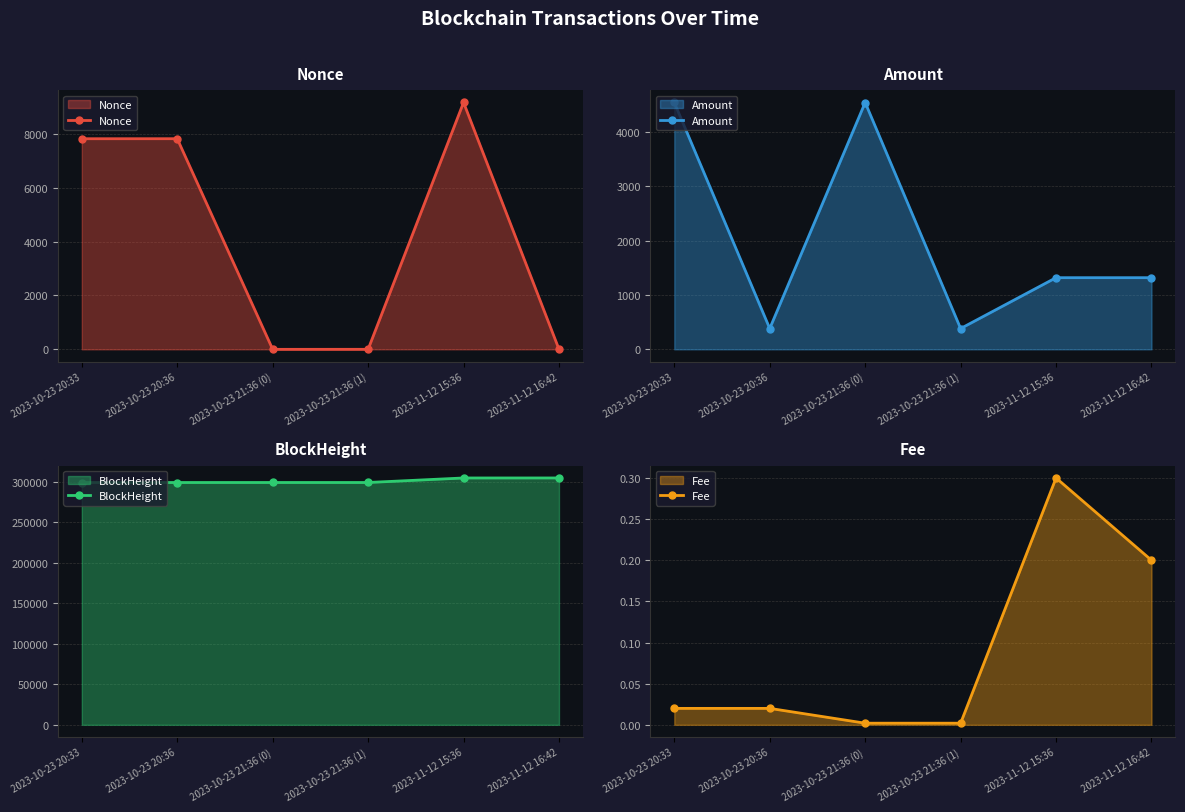

Which label corresponds to the largest value in the chart?

2023-11-12 16:42